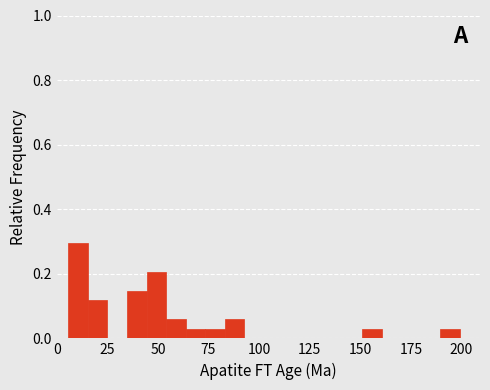

Around what value on the x-axis is the tallest bar? Give the approximate position of its centre, as read against the axis.

10